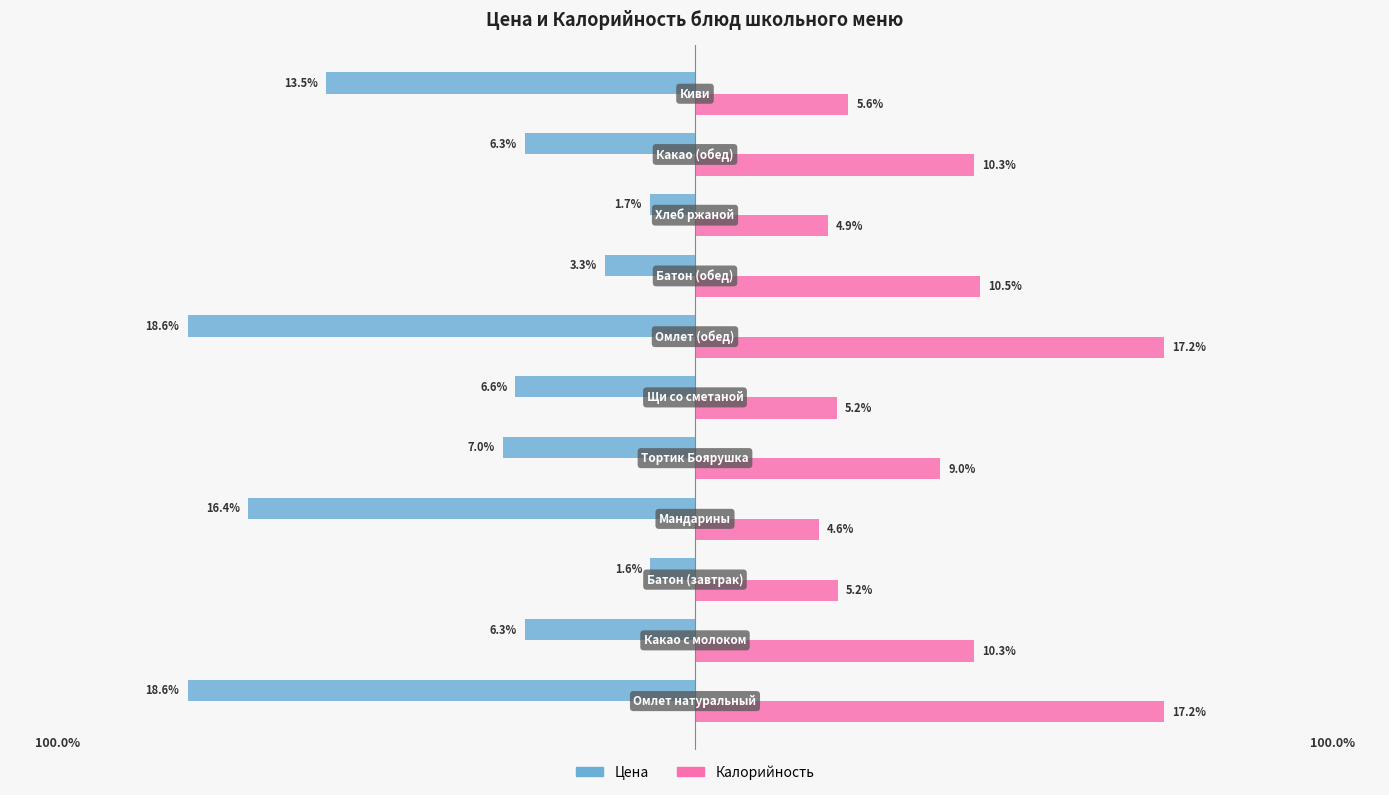

What are all the series names shown in the legend?

Цена, Калорийность